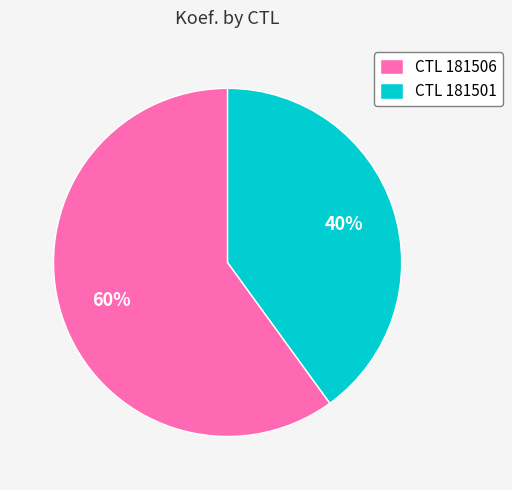

Combined, do CTL 181501 and CTL 181506 account for over 50%?

Yes